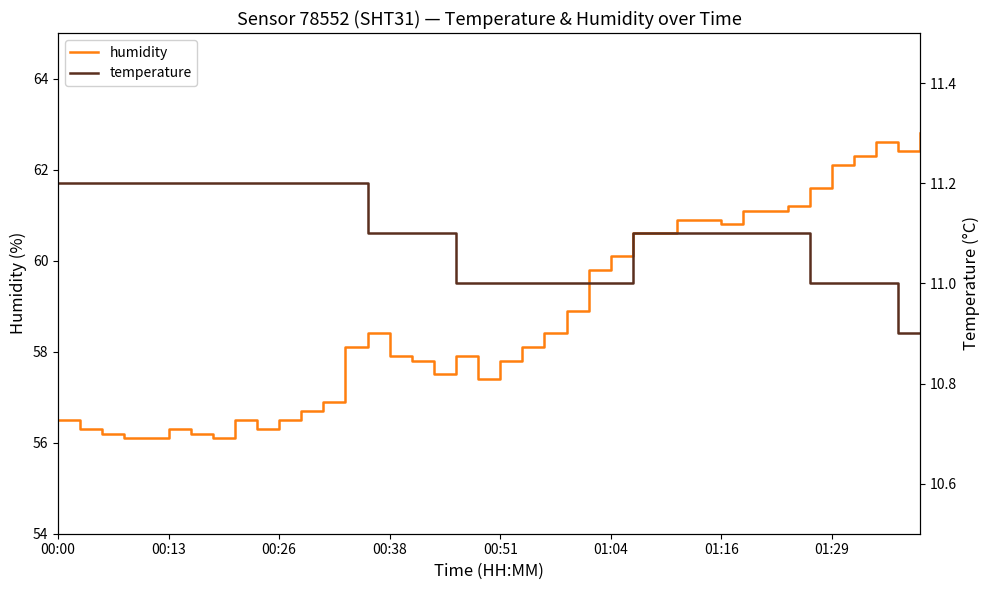

Count the number of categories in the chart.

40